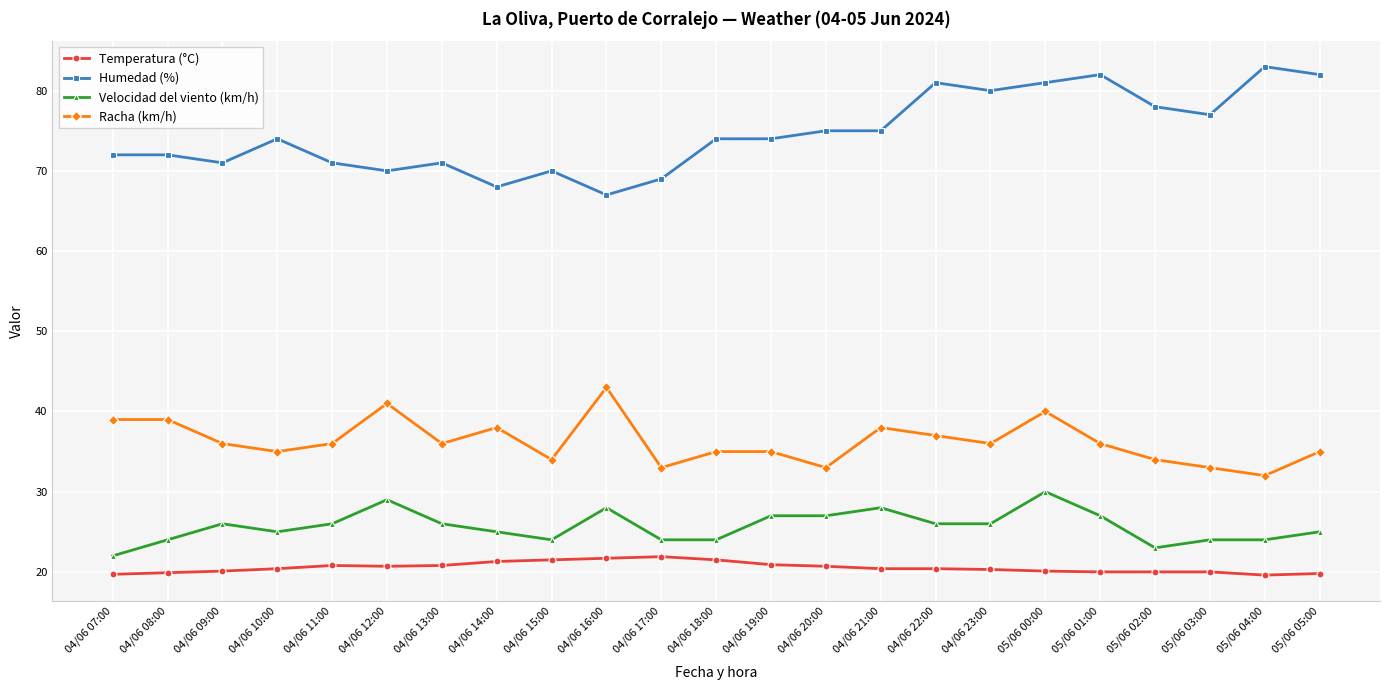

True or false: Racha (km/h) has a value of 35.0 at 04/06 19:00.

True